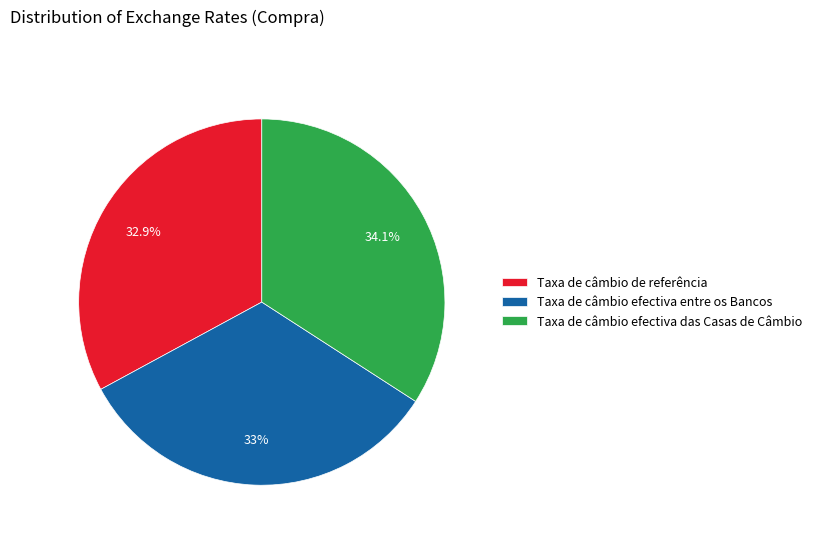

What percentage is the Taxa de câmbio de referência slice, to the nearest percent?

33%